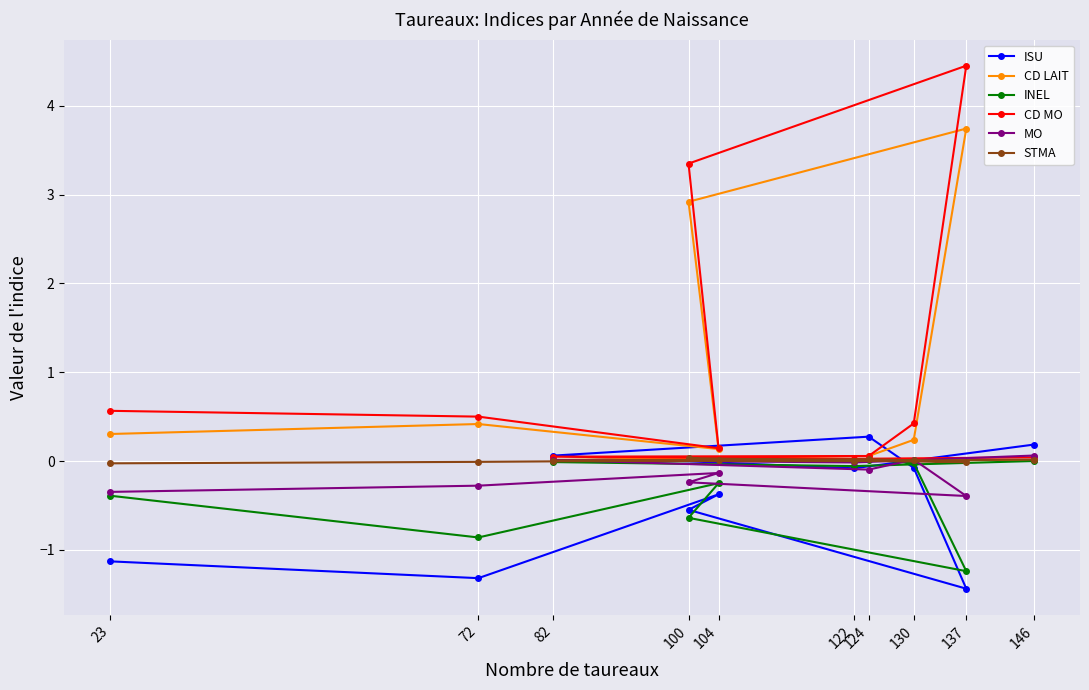

What is the value of the CD LAIT point at the 9th from the left?

3.7